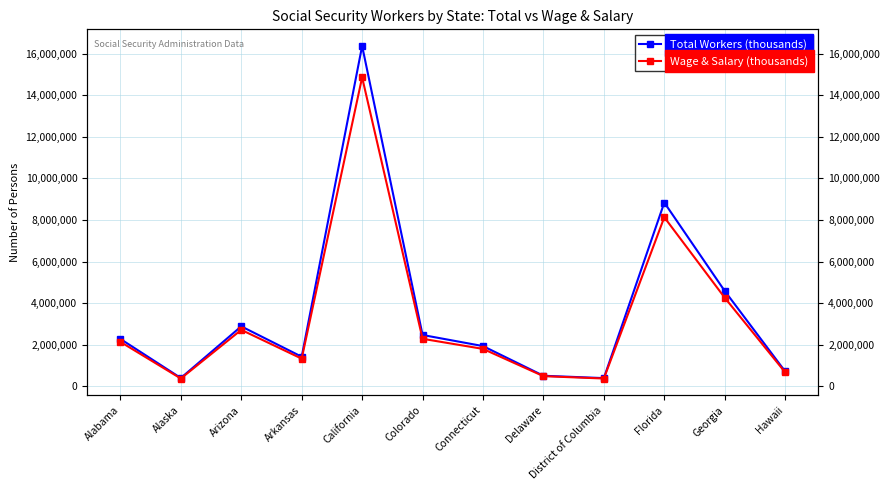

What is the value of the Total Workers (thousands) point at the 9th from the left?

387197